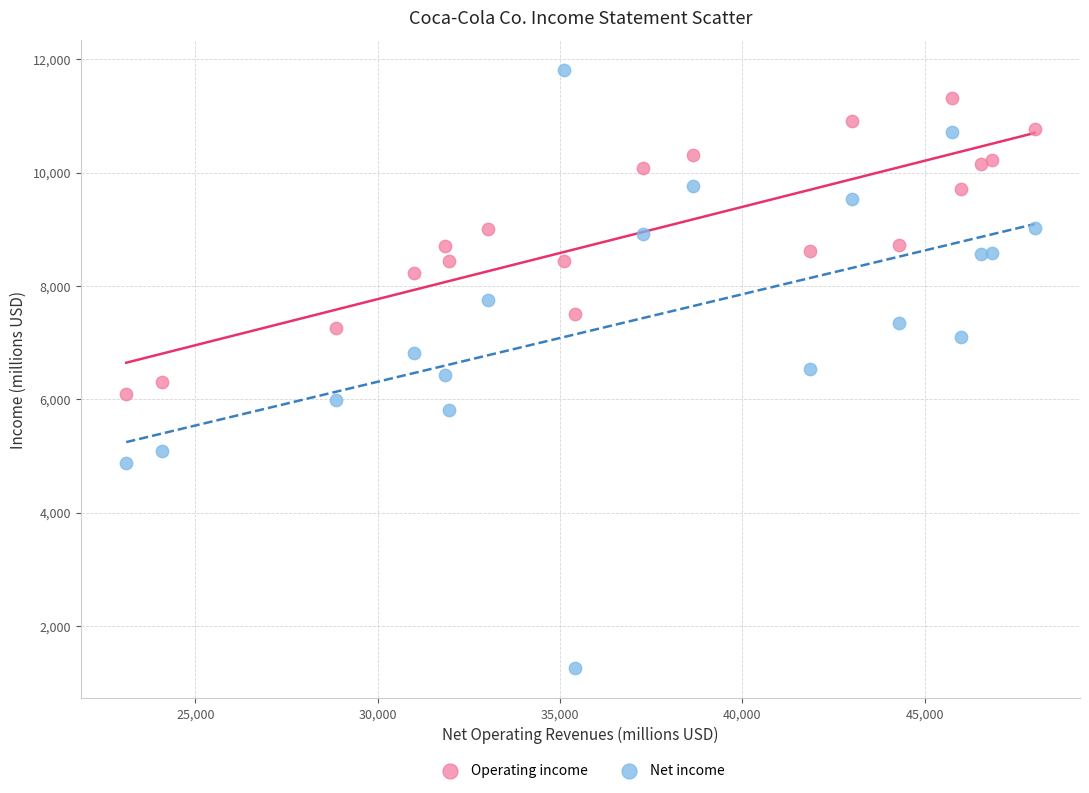

Across all data points, what is the range of Y values (max minus min)?

10561